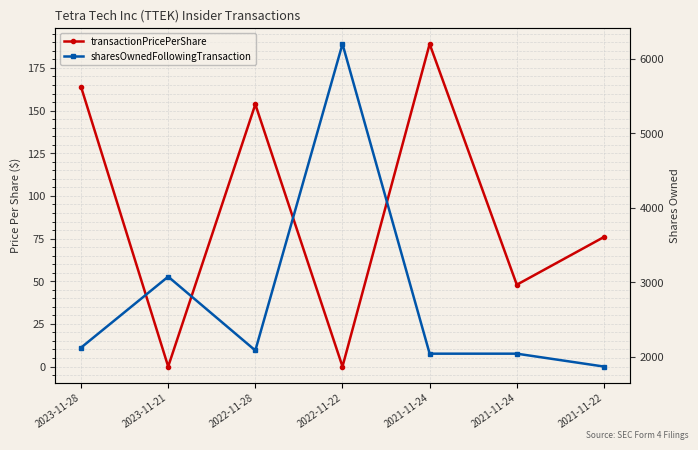

Reading left to right, list all the values displayed in this chart.

transactionPricePerShare: 163.9	0.0	153.7	0.0	189.0	48.0	75.9
sharesOwnedFollowingTransaction: 2119.0	3072.0	2081.0	6196.0	2038.0	2038.0	1865.0